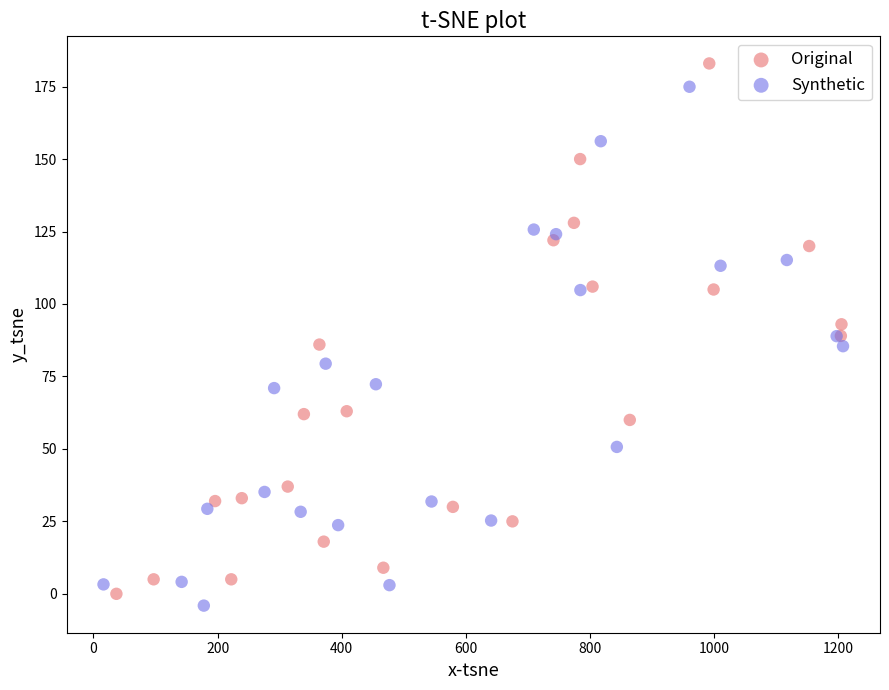

Which series has the widest spread of Y values?

Original